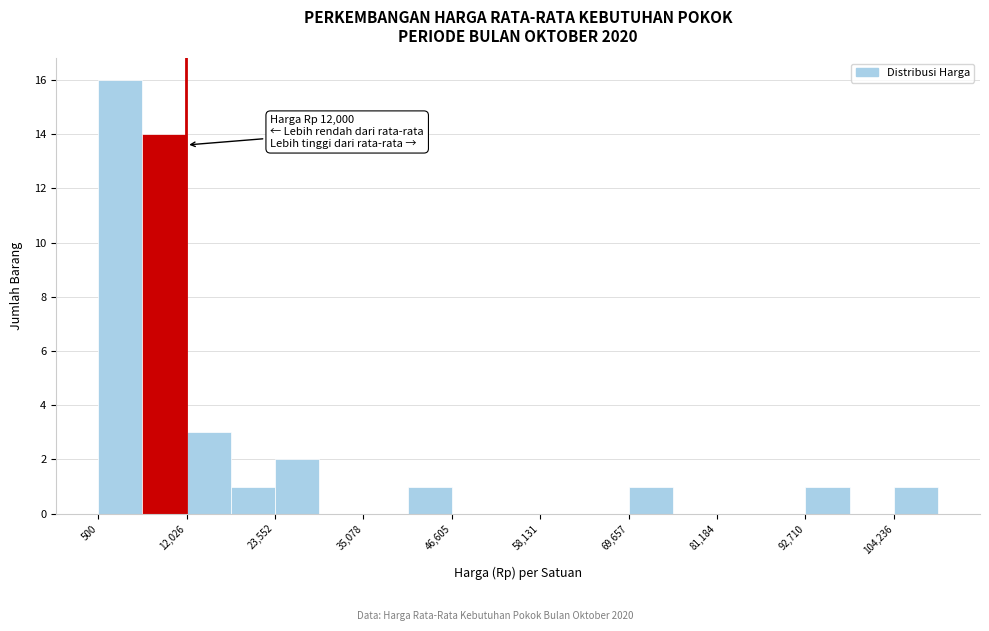

Around what value on the x-axis is the tallest bar? Give the approximate position of its centre, as read against the axis.

4000